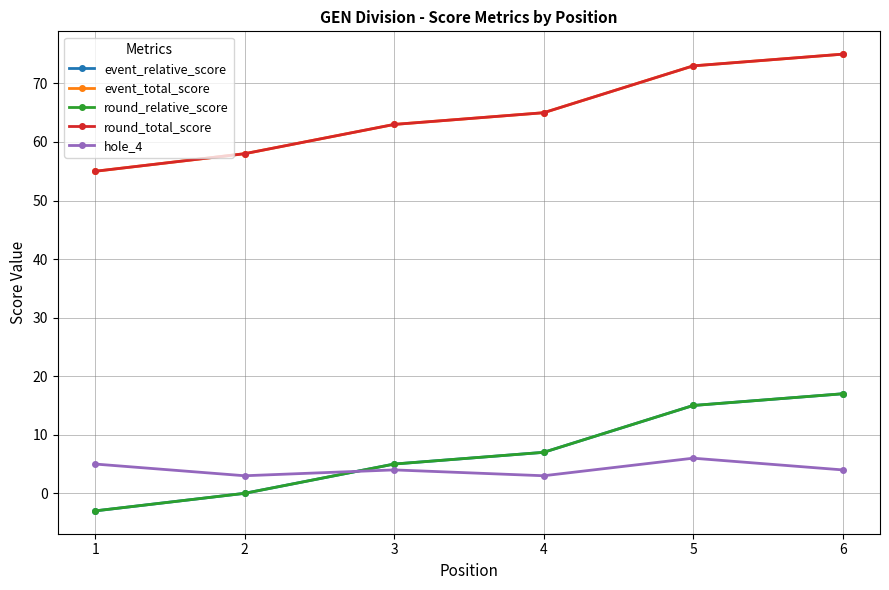

The value of round_relative_score at 6 is 22. True or false?

False